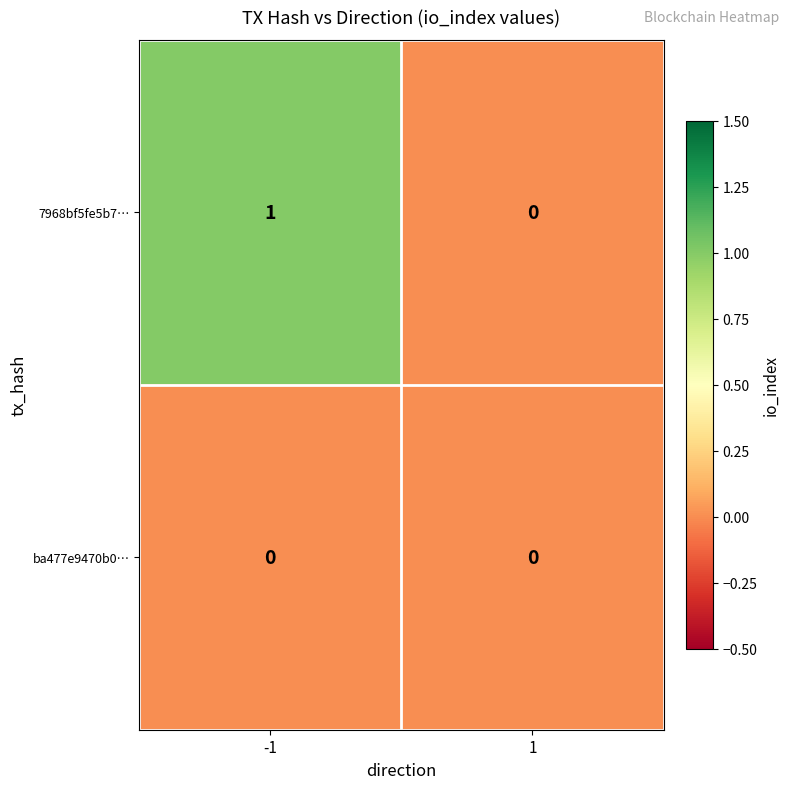

Is the value of ba477e9470b0… at 1 greater than the value of 7968bf5fe5b7… at -1?

No